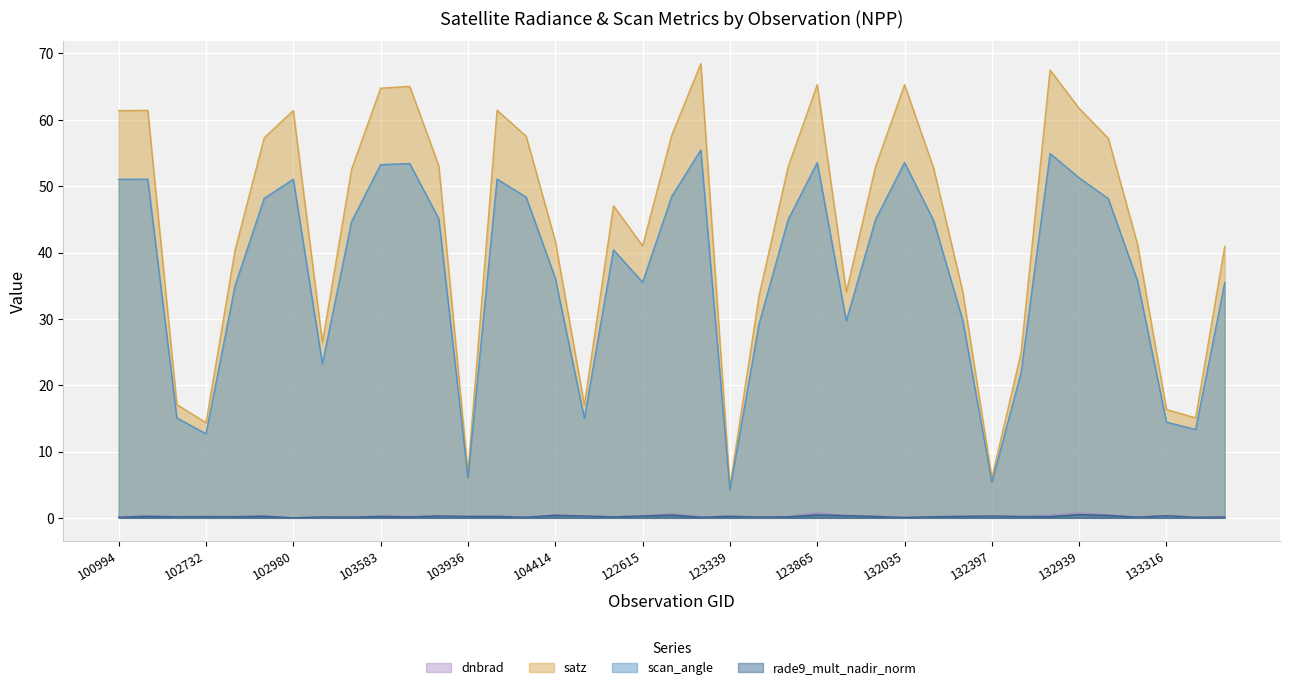

Rank the series at 103936 from highest to lowest value.

satz, scan_angle, rade9_mult_nadir_norm, dnbrad